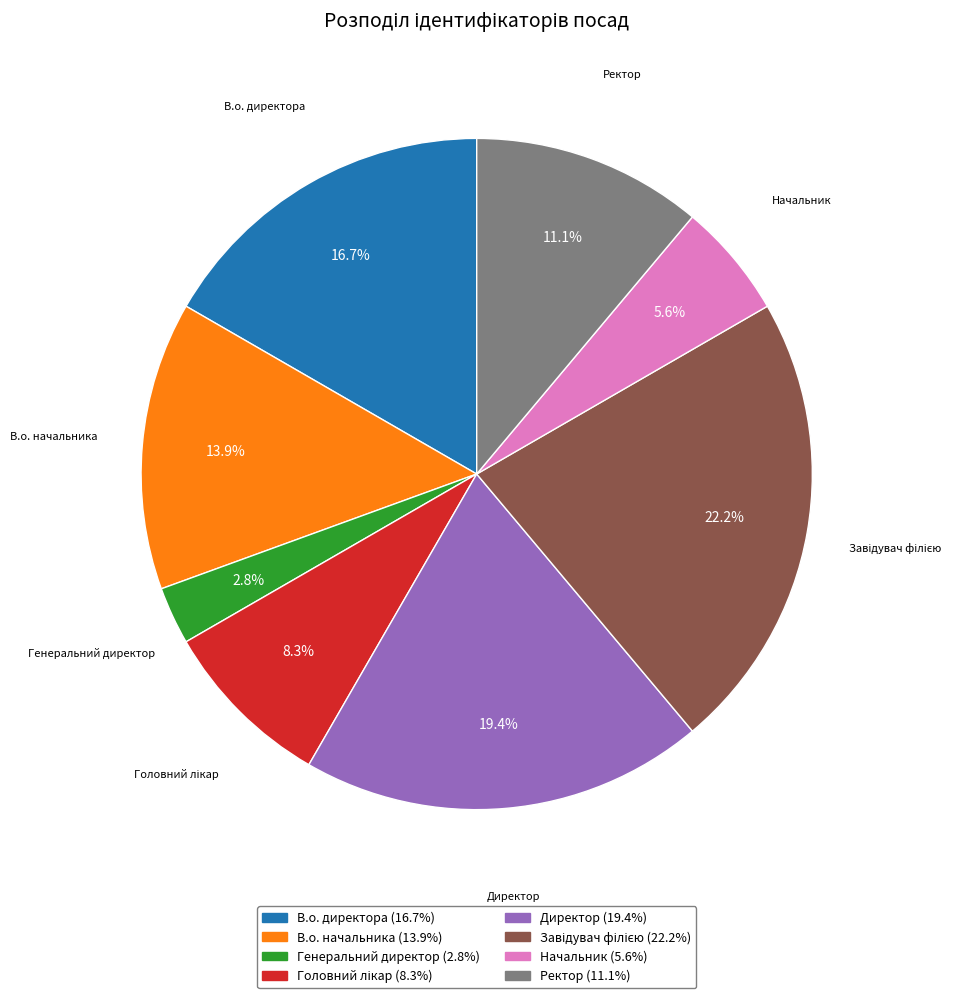

Between Ректор and В.о. директора, which is larger?

В.о. директора